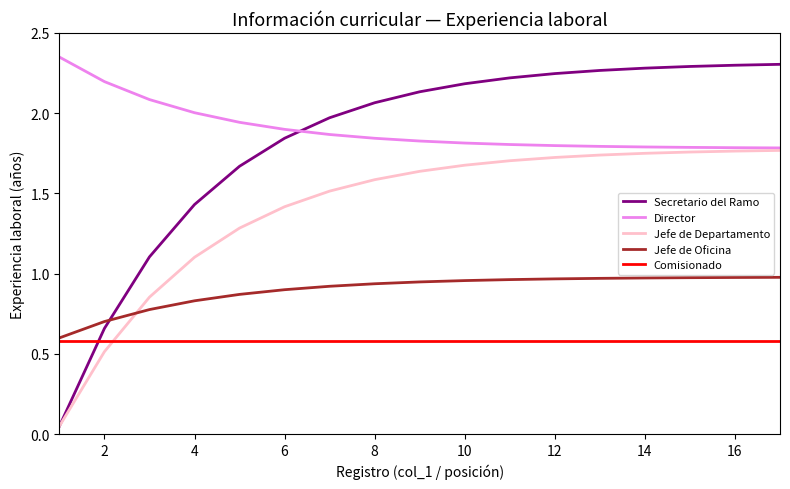

What is the minimum value for Jefe de Oficina?

0.6